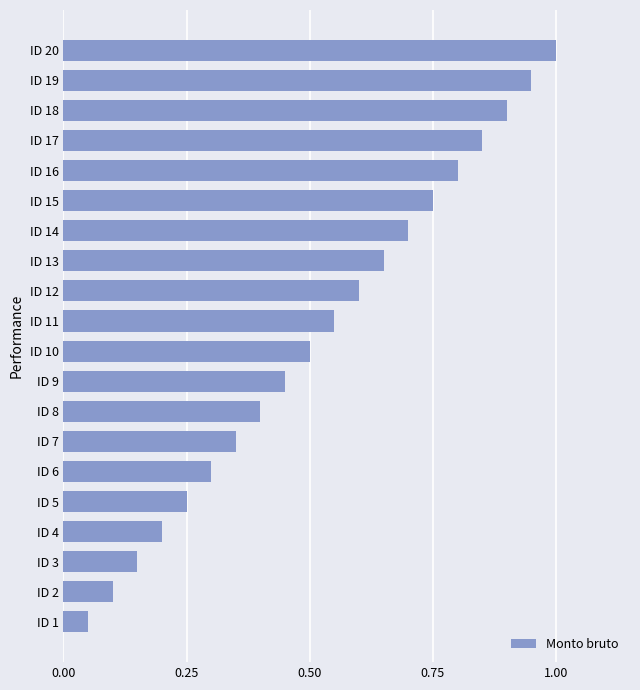

Is it true that the value at ID 19 is 0.9?

True